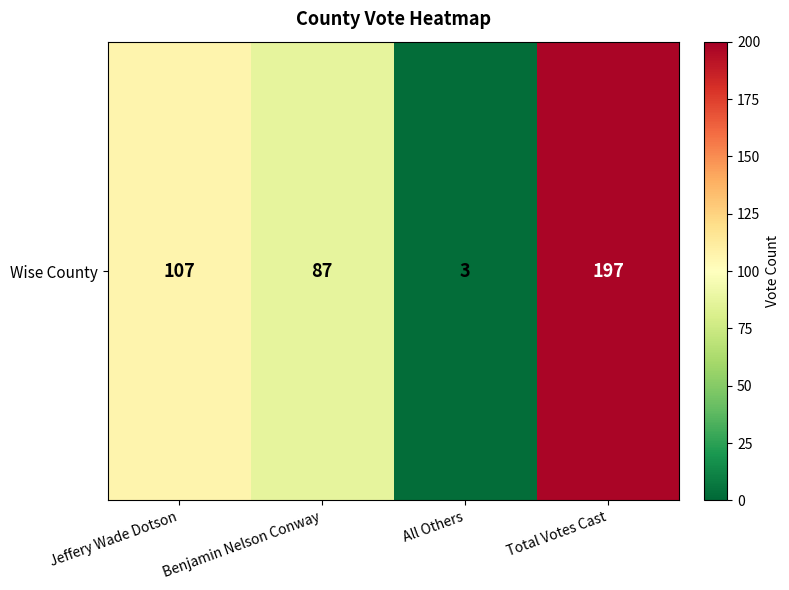

Count the values in the range 87 to 197.

3